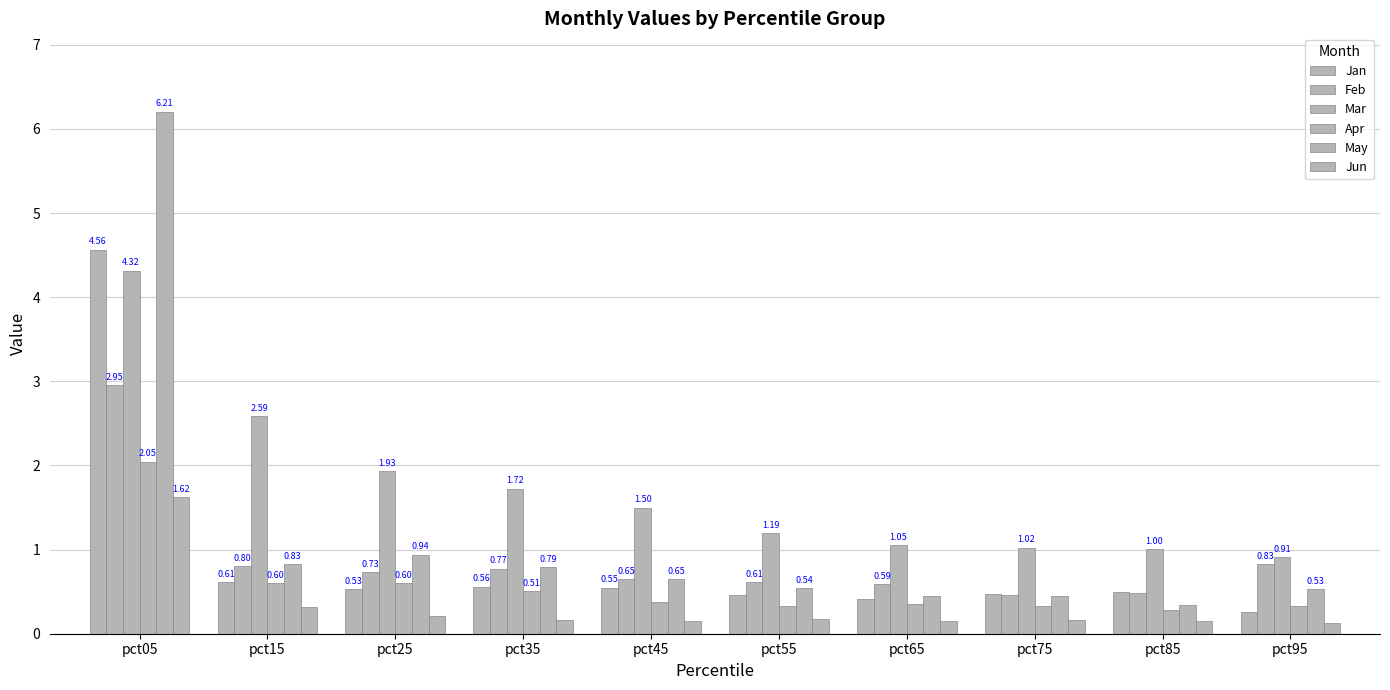

Which series changed the most between pct25 and pct75?

Mar